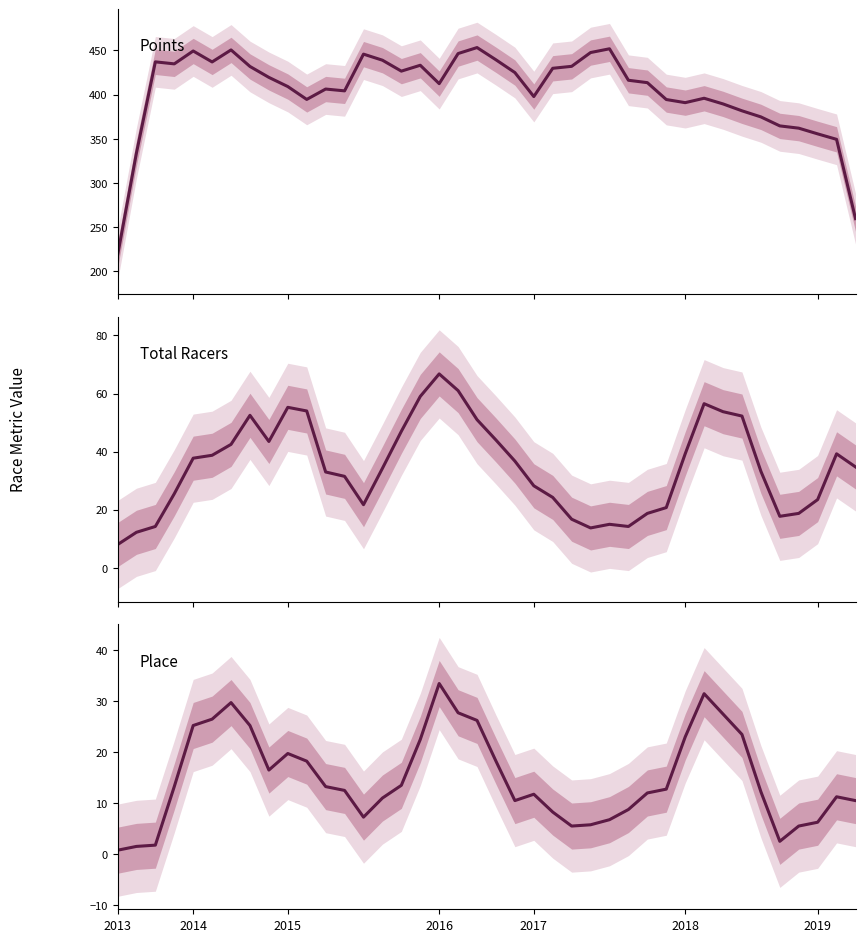

Reading left to right, transcribe all the data shown in this chart.

Points: 217.6	333.9	437.1	434.8	449.4	437.0	450.6	431.8	419.5	409.1	394.6	406.3	404.2	445.8	438.9	426.6	433.2	412.4	446.4	453.2	439.4	424.9	397.8	429.8	432.0	447.6	451.8	416.2	413.5	394.4	390.9	395.9	389.5	381.7	374.8	364.6	362.0	355.6	349.4	259.7
Total Racers: 8.0	12.2	14.2	25.5	37.8	38.8	42.5	52.5	43.5	55.2	54.0	33.0	31.5	21.8	34.2	47.0	59.0	66.8	61.0	51.0	44.0	36.8	28.2	24.2	16.8	13.8	15.0	14.2	18.8	20.8	39.2	56.5	53.8	52.2	33.2	17.8	18.8	23.5	39.2	34.8
Place: 0.8	1.5	1.8	13.2	25.2	26.5	29.8	25.2	16.5	19.8	18.2	13.2	12.5	7.2	11.0	13.5	22.5	33.5	27.8	26.2	18.2	10.5	11.8	8.2	5.5	5.8	6.8	8.8	12.0	12.8	23.0	31.5	27.5	23.5	12.2	2.5	5.5	6.2	11.2	10.5